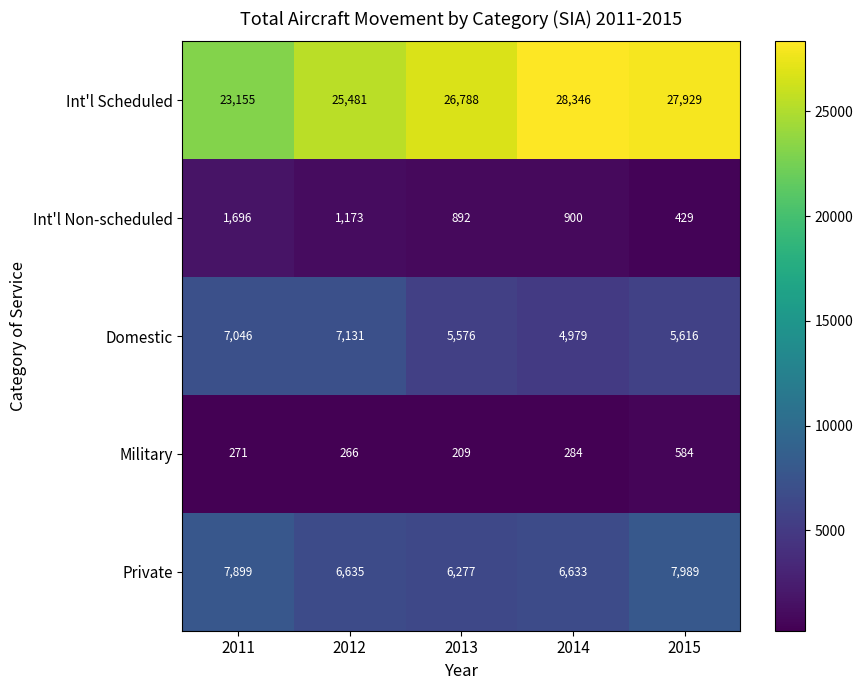

Reading left to right, what are all the values shown in this chart?

Int'l Scheduled: 2011=23155	2012=25481	2013=26788	2014=28346	2015=27929
Int'l Non-scheduled: 2011=1696	2012=1173	2013=892	2014=900	2015=429
Domestic: 2011=7046	2012=7131	2013=5576	2014=4979	2015=5616
Military: 2011=271	2012=266	2013=209	2014=284	2015=584
Private: 2011=7899	2012=6635	2013=6277	2014=6633	2015=7989